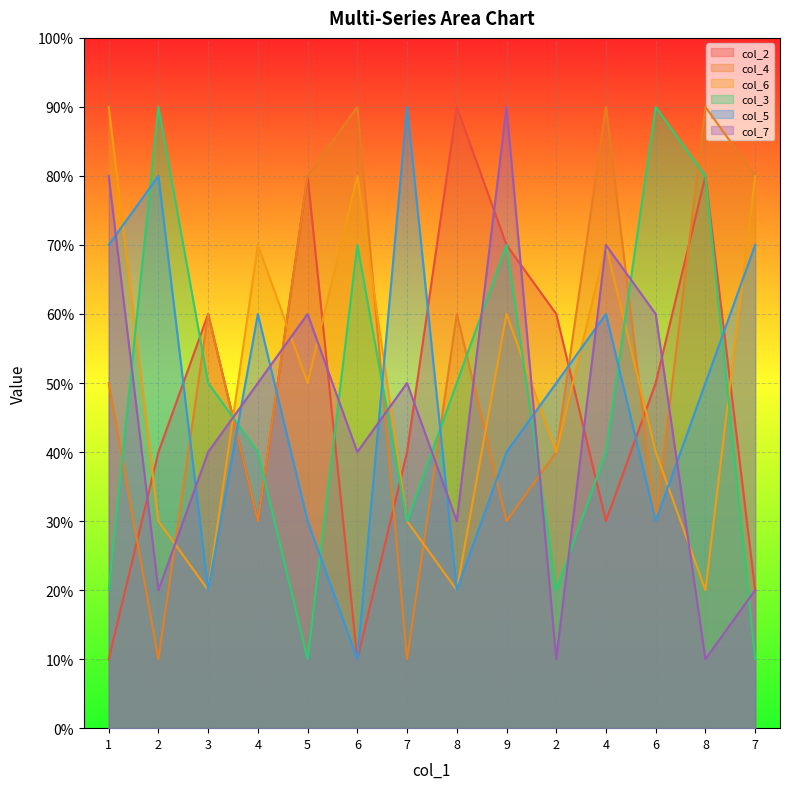

What is the difference between the col_6 values at 2 and 4?

3